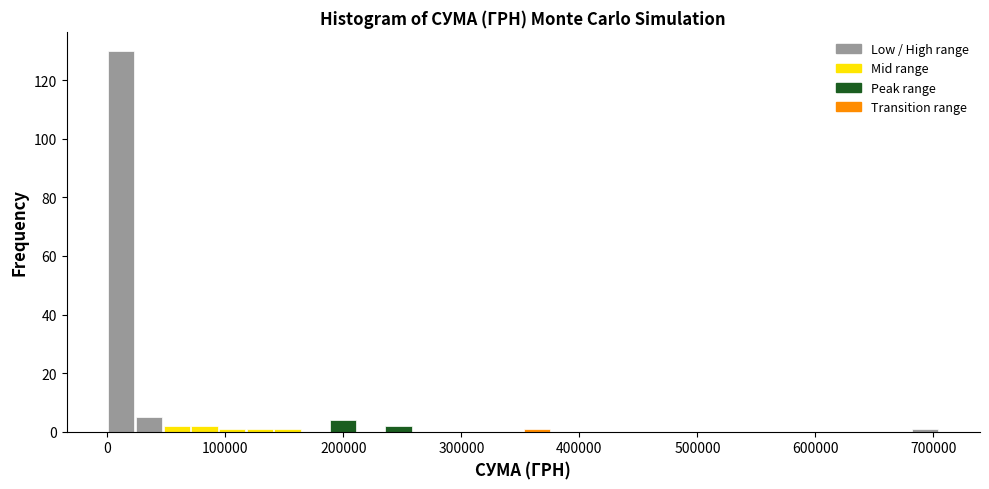

Around what value on the x-axis is the tallest bar? Give the approximate position of its centre, as read against the axis.

10000